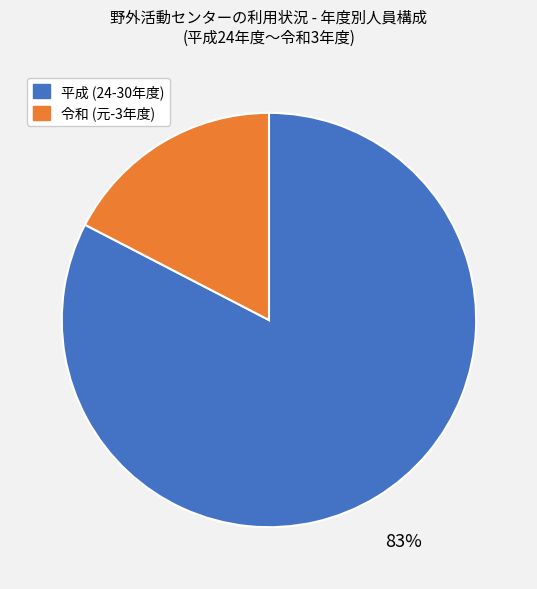

What percentage is the 令和 (元-3年度) slice, to the nearest percent?

17%